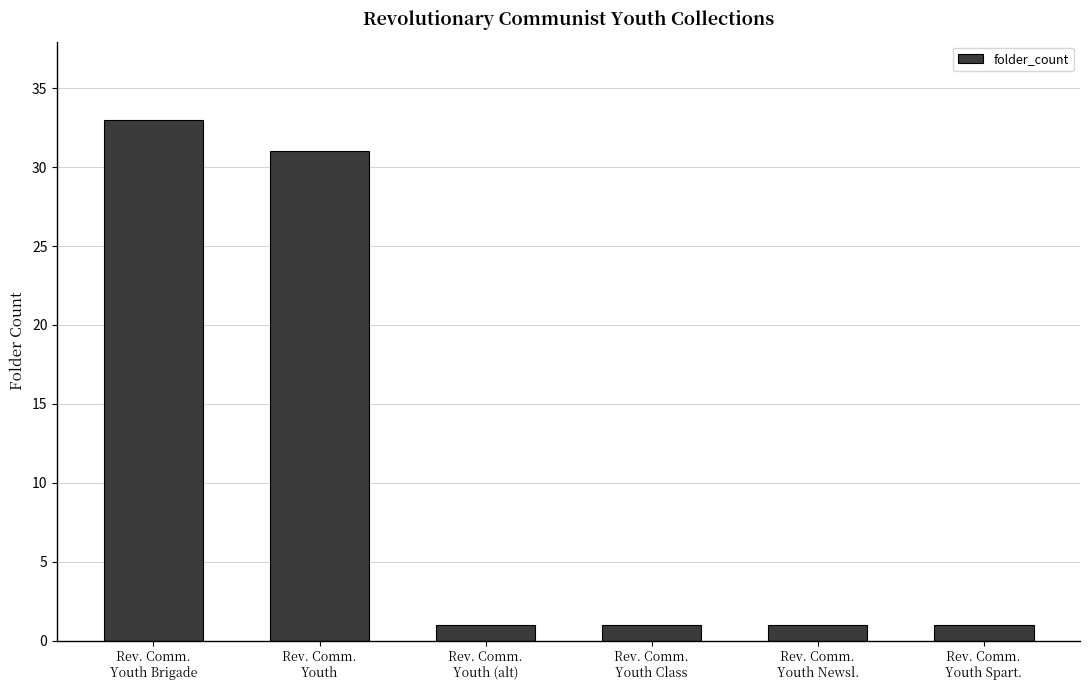

What is the change in value from Rev. Comm.
Youth to Rev. Comm.
Youth Spart.?

-30